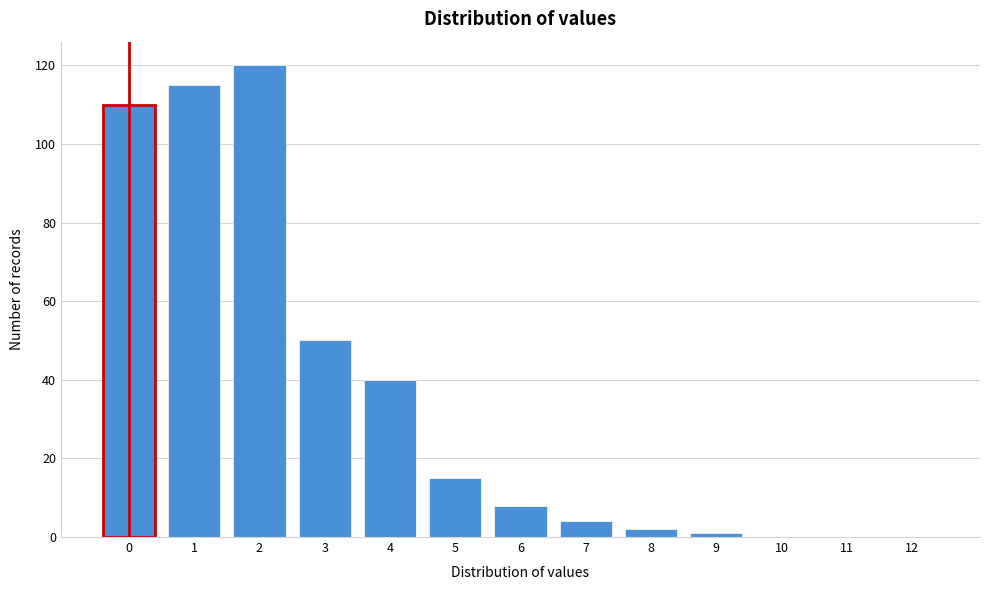

Reading left to right, transcribe all the data shown in this chart.

0=110	1=115	2=120	3=50	4=40	5=15	6=8	7=4	8=2	9=1	10=0	11=0	12=0